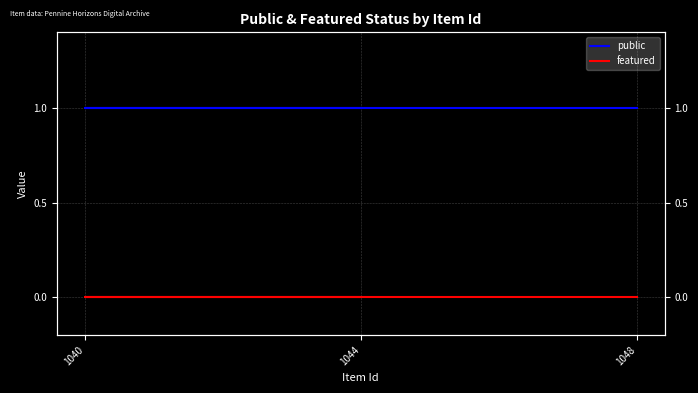

Count the number of data series in this chart.

2